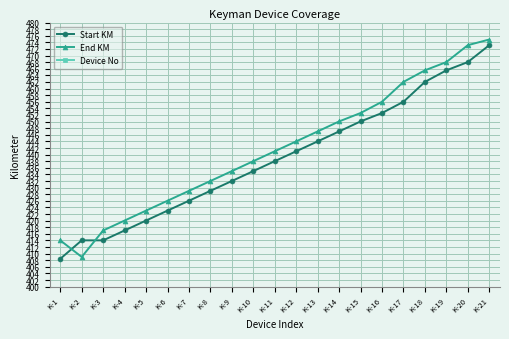

True or false: Start KM and End KM intersect in this chart.

True